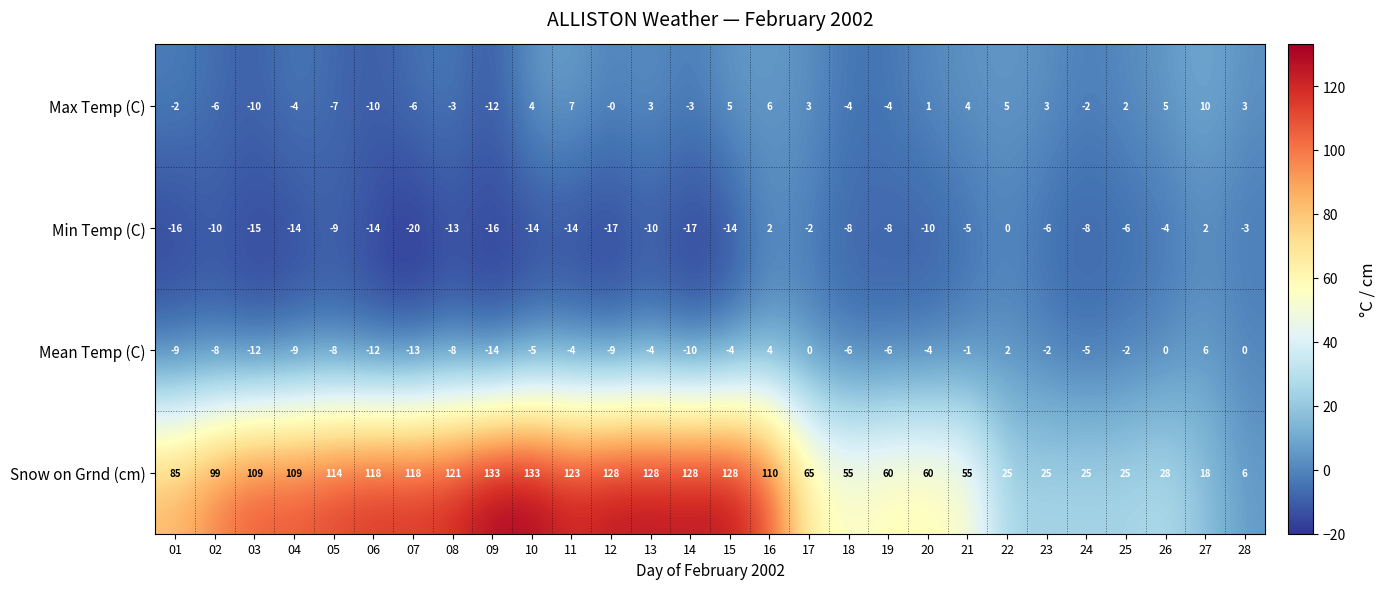

What is the sum of all Snow on Grnd (cm) values?

2331